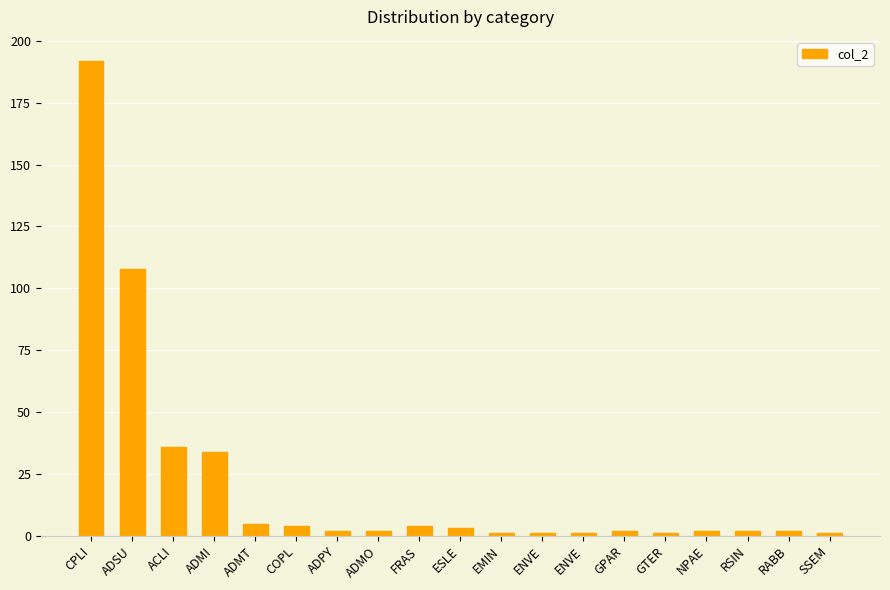

Where does the data first go above 2?

CPLI